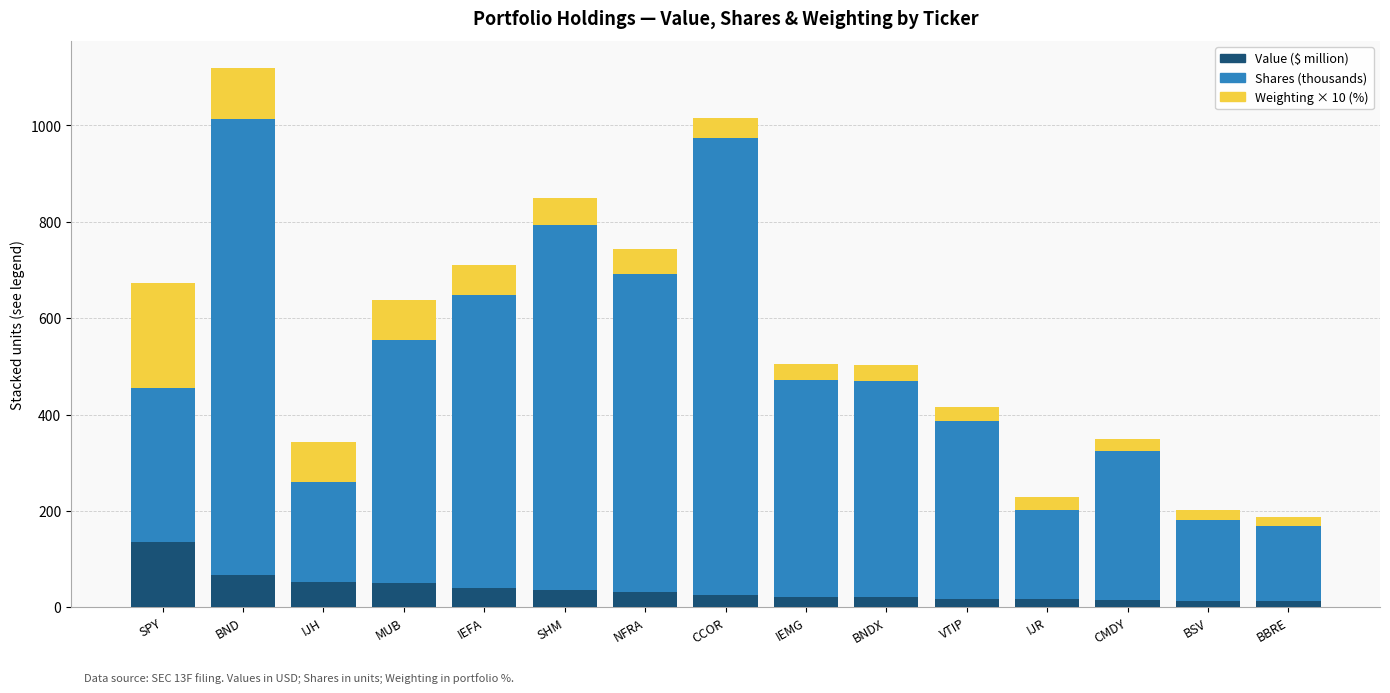

The value of Value ($ million) at IEFA is 39.2. True or false?

True